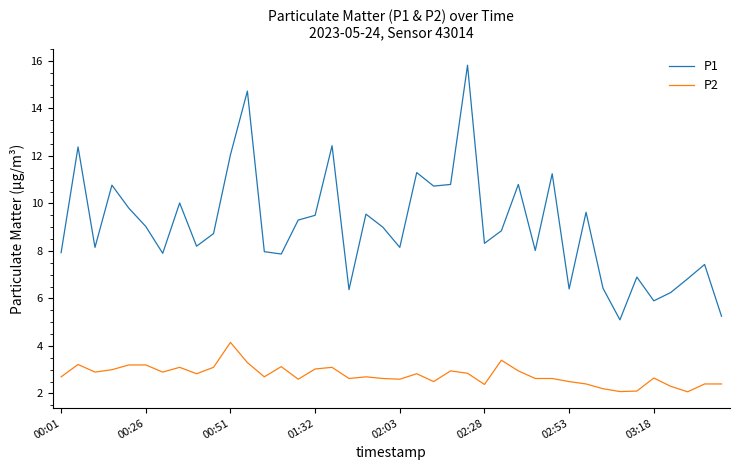

What is the highest value of the P2 series?

4.2